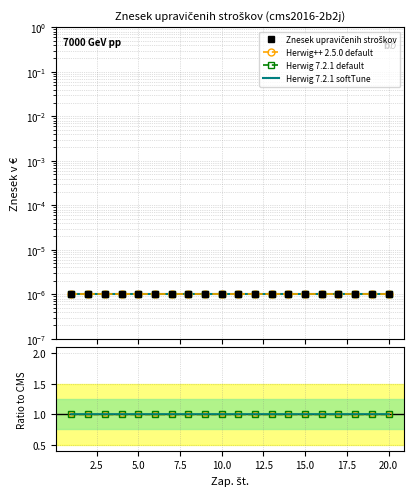

The Herwig 7.2.1 default series shows 0.6 at 15.0. True or false?

False